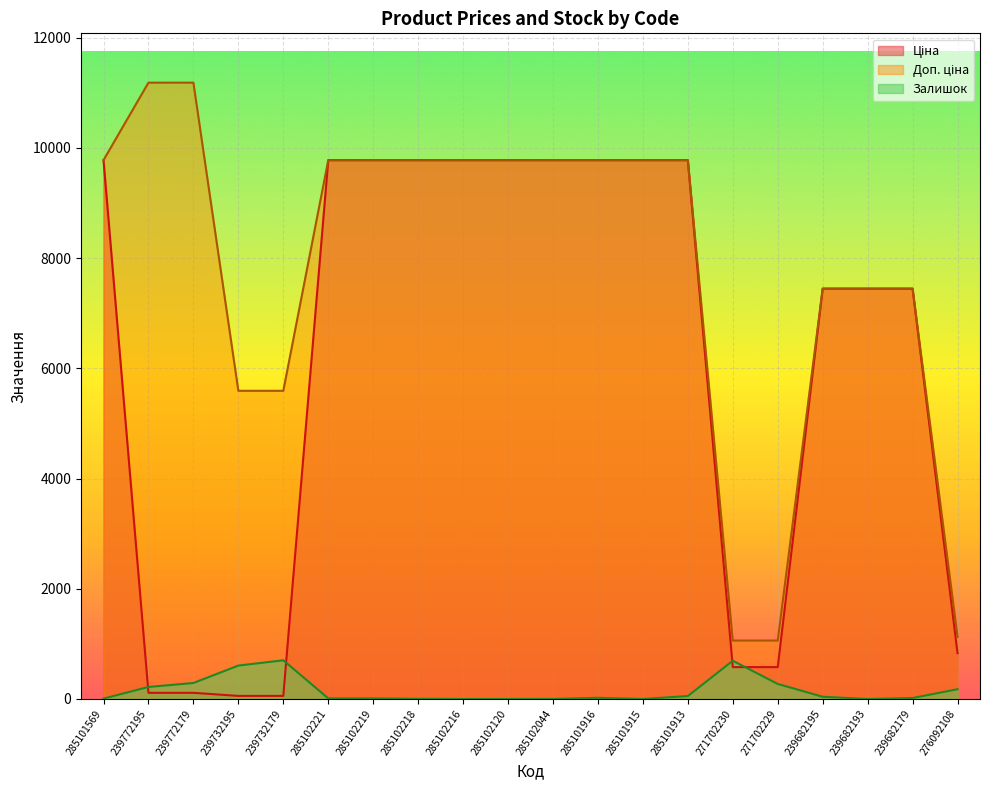

True or false: Ціна and Доп. ціна intersect in this chart.

False